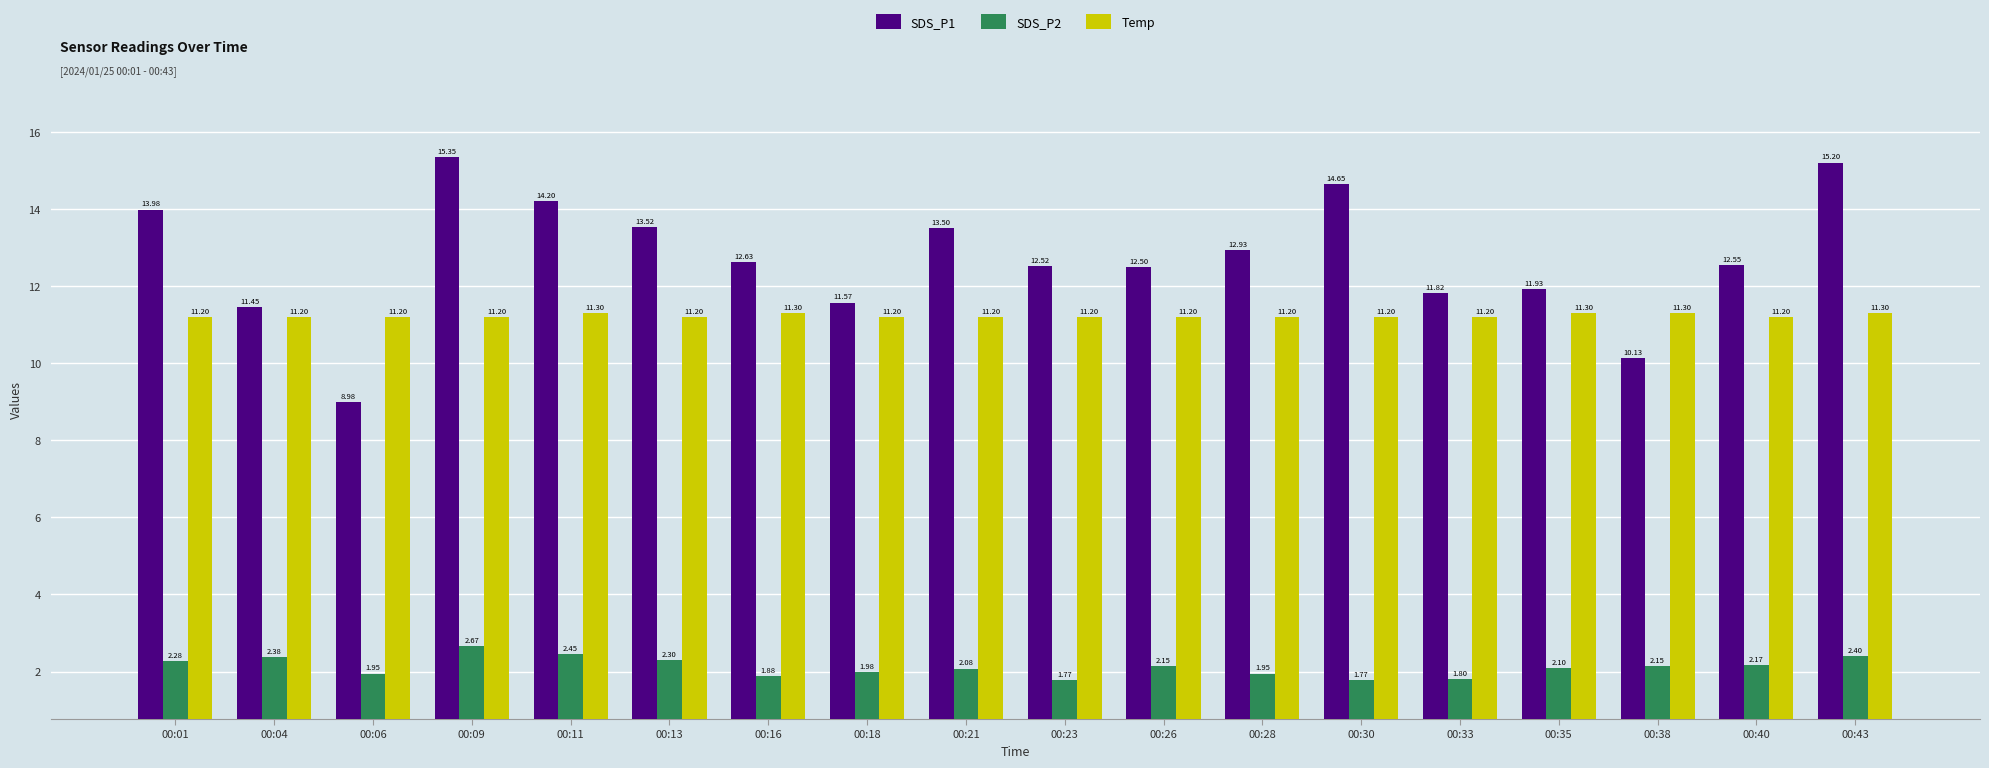

What is the difference between the highest and lowest values at 00:33?

10.0